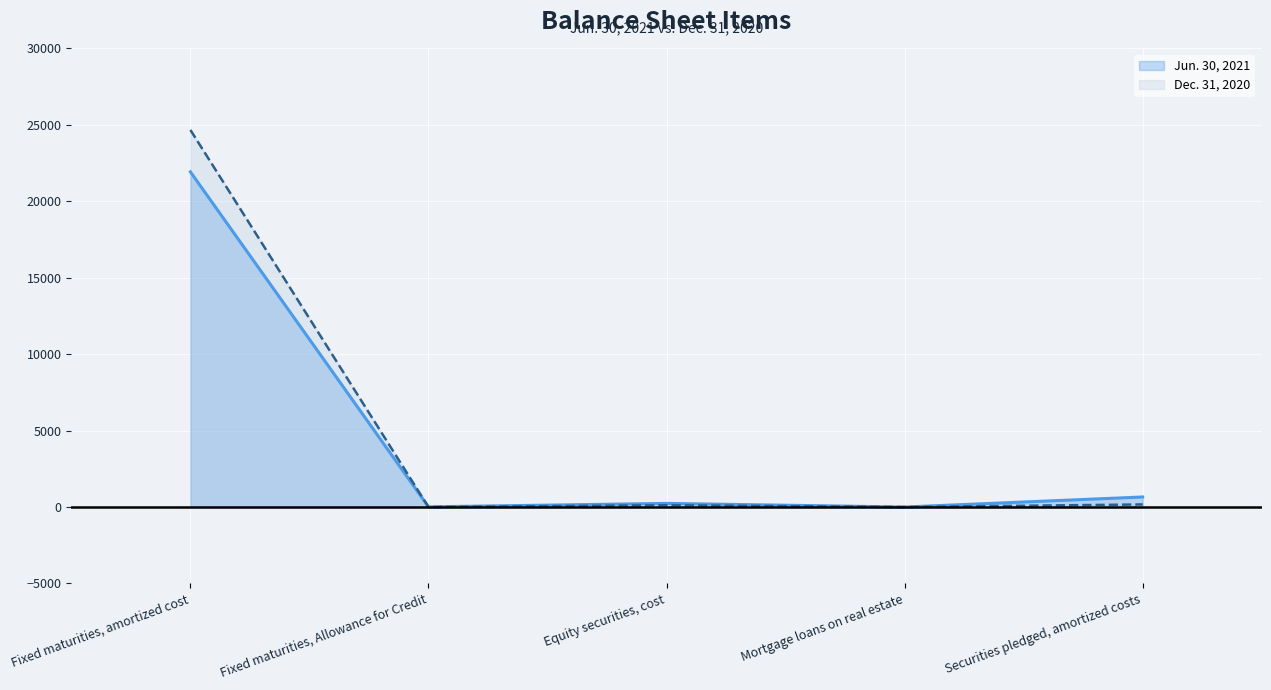

What is the difference between the maximum and minimum values in the Jun. 30, 2021 series?

21928